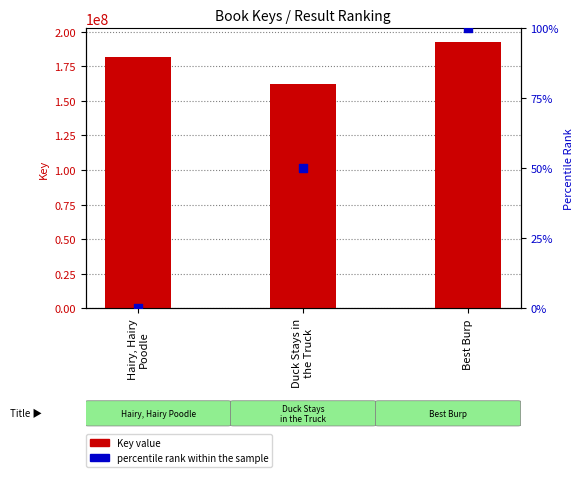

Which series has the widest spread of Y values?

Key value